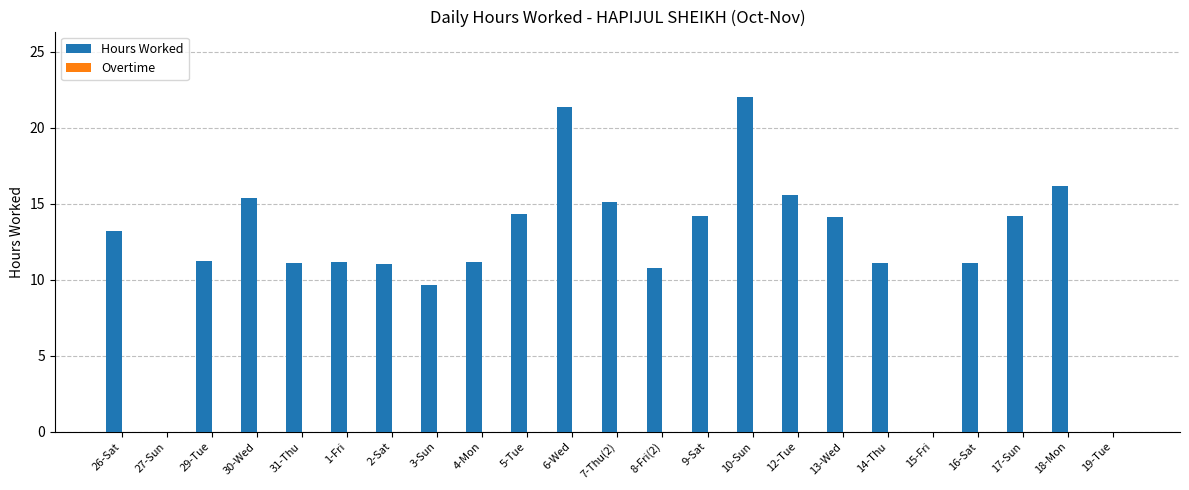

What is the greatest value displayed?

22.0